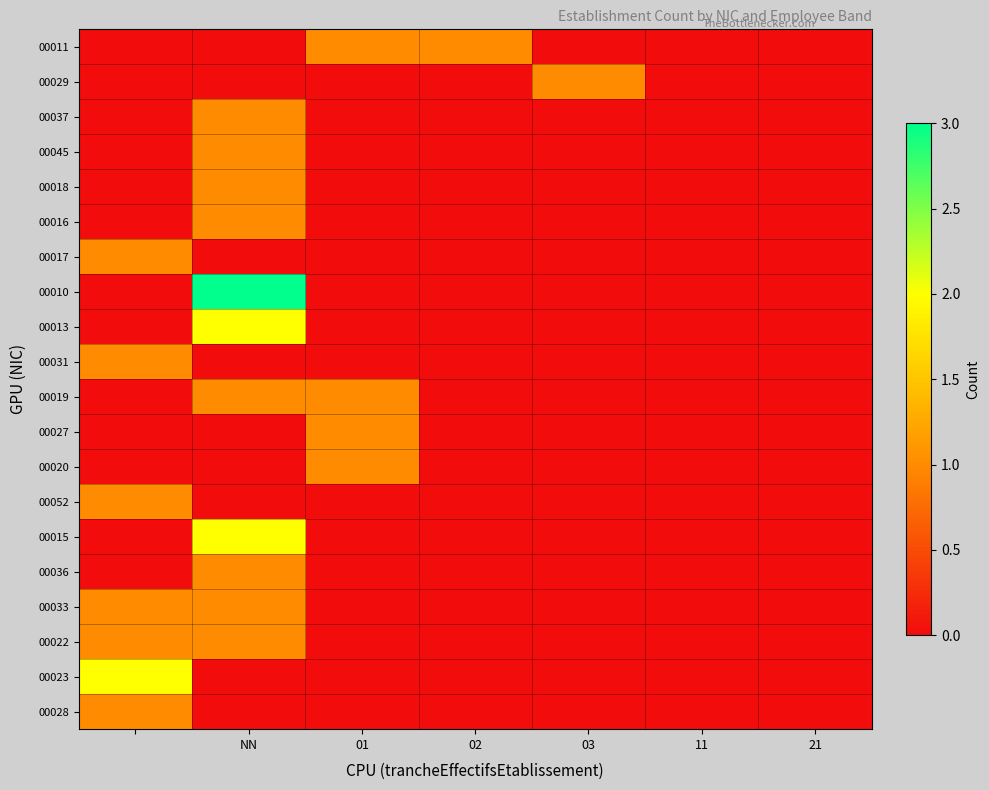

Which series has the largest range (max minus min)?

00010